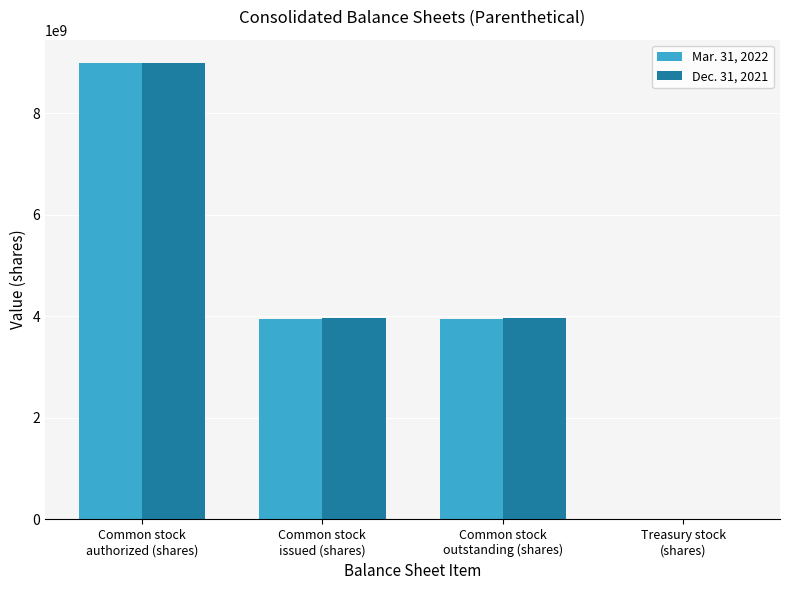

What is the maximum value shown in the chart?

9000000000